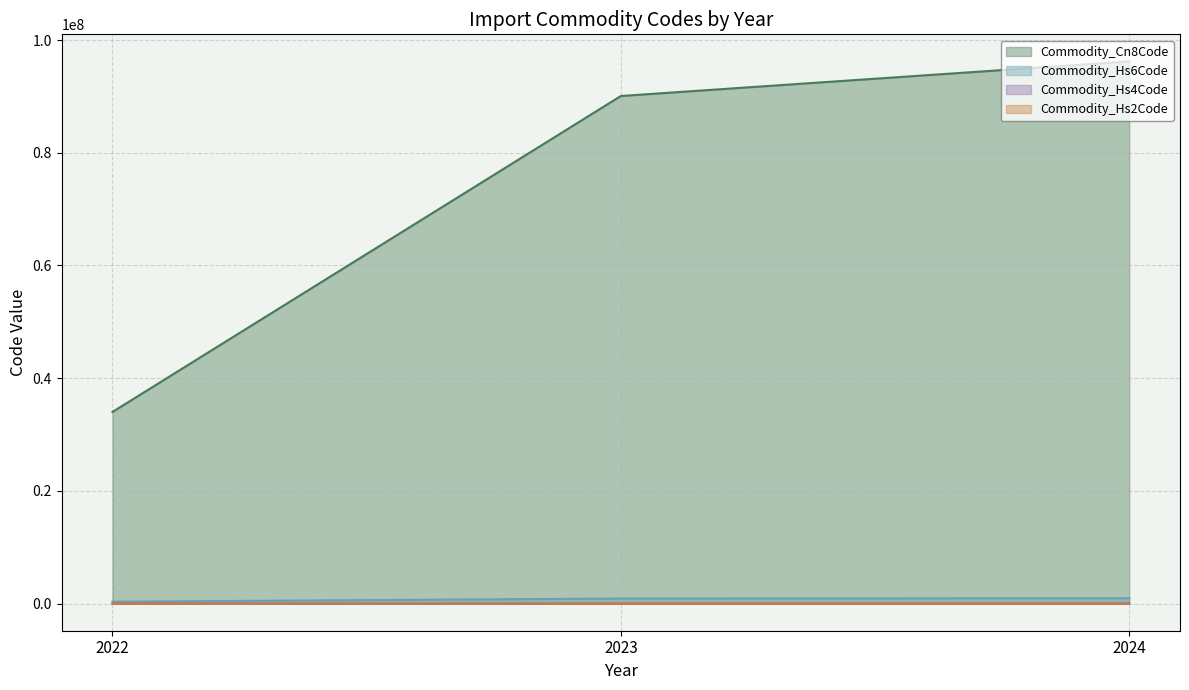

True or false: Commodity_Cn8Code has a value of 96200099 at 2024.

True